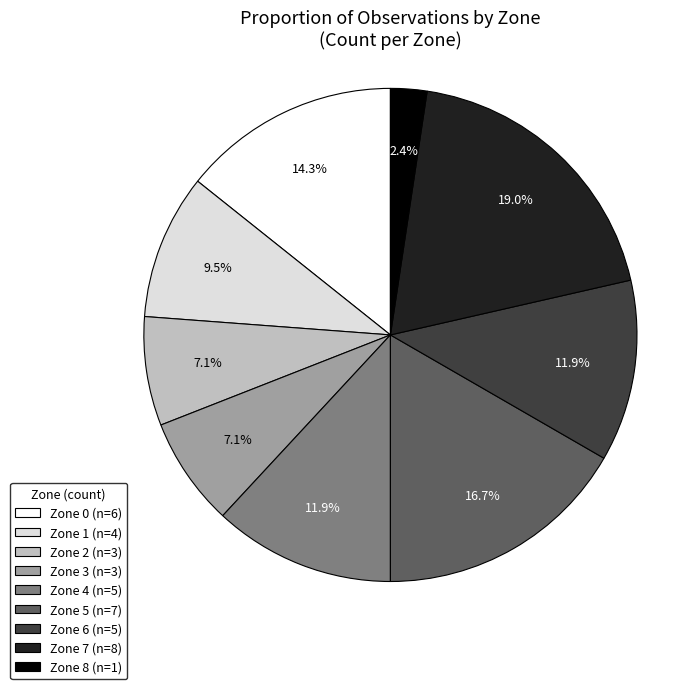

Which has a higher value, Zone 0 (n=6) or Zone 2 (n=3)?

Zone 0 (n=6)